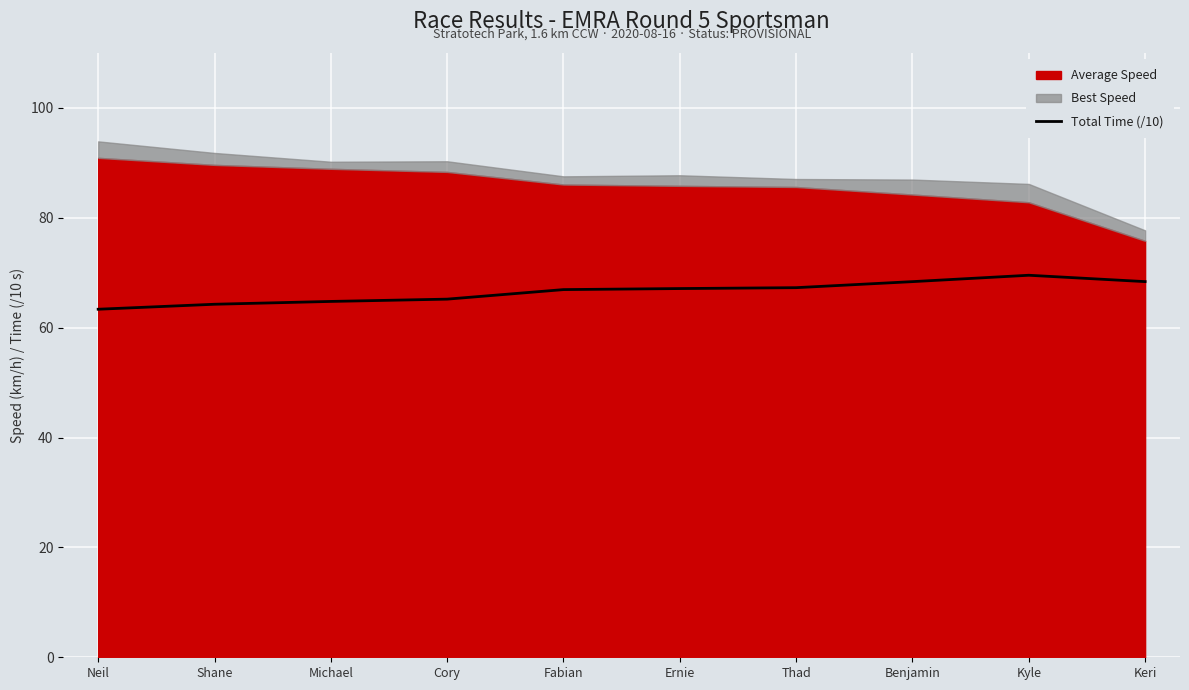

At which category does the chart reach its minimum across all series?

Neil